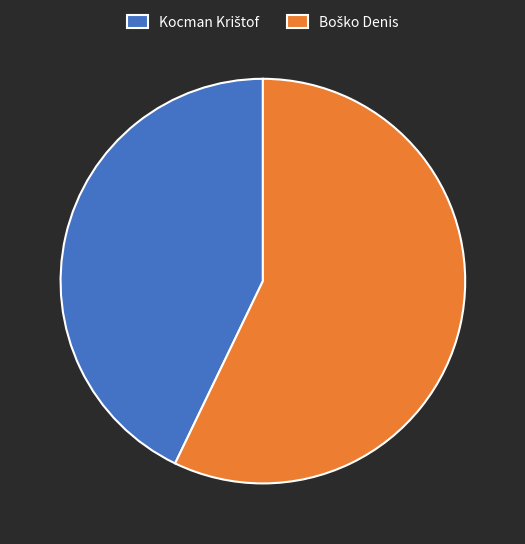

Is there any slice that represents more than half of the pie?

Yes